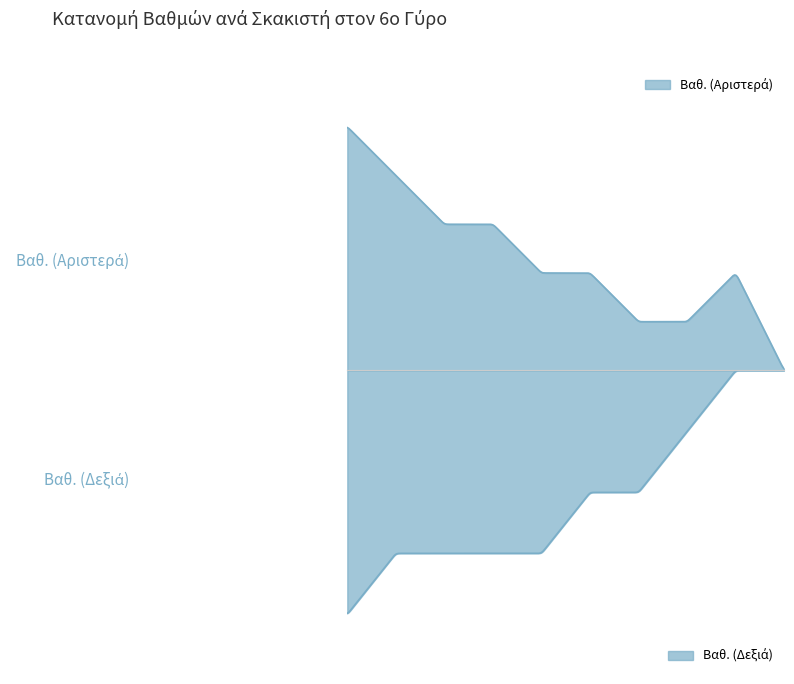

True or false: Βαθ. (Αριστερά) and Βαθ. (Δεξιά) cross at least once.

False